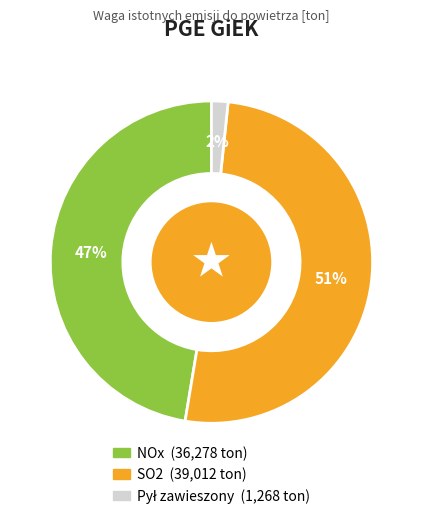

Is there any slice that represents more than half of the pie?

Yes